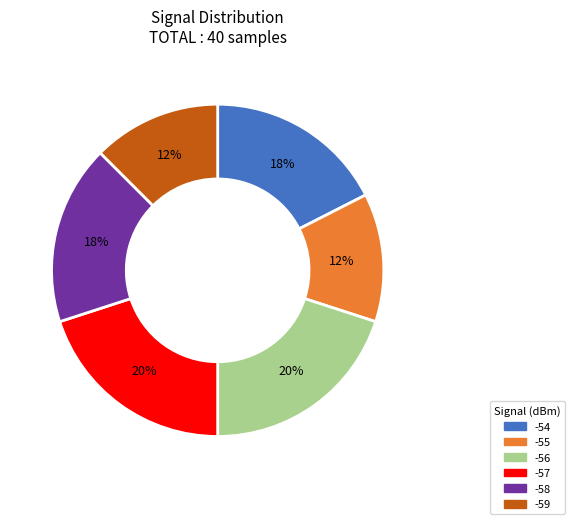

Is there any slice that represents more than half of the pie?

No